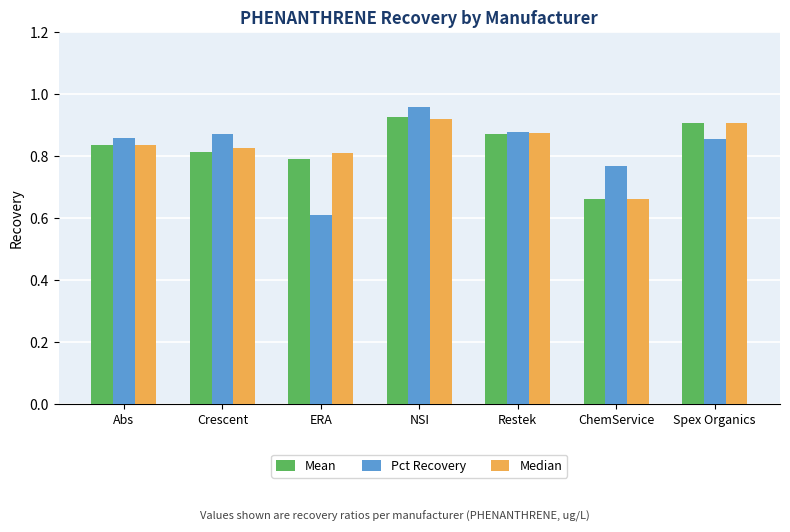

Which series changed the most between NSI and Spex Organics?

Pct Recovery